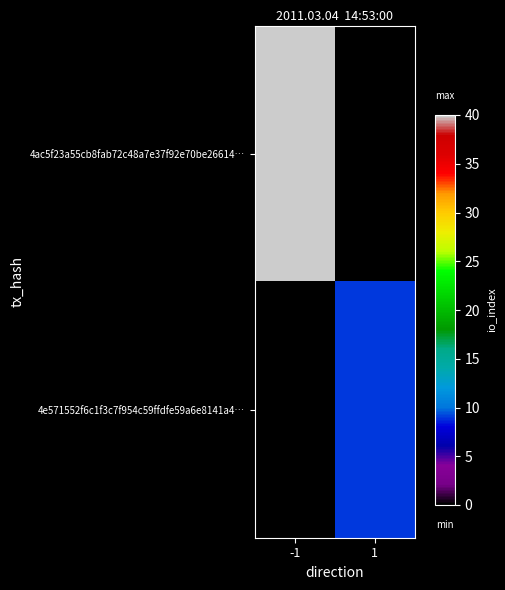

Which series changed the most between -1 and 1?

4ac5f23a55cb8fab72c48a7e37f92e70be26614…